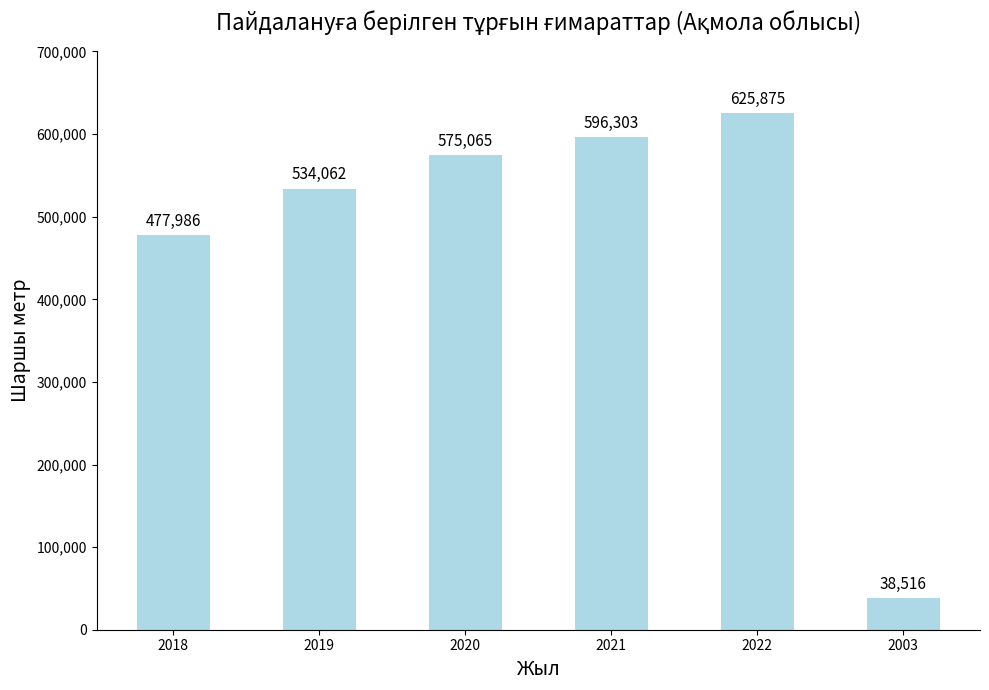

What is the change in value from 2019 to 2020?

+41003